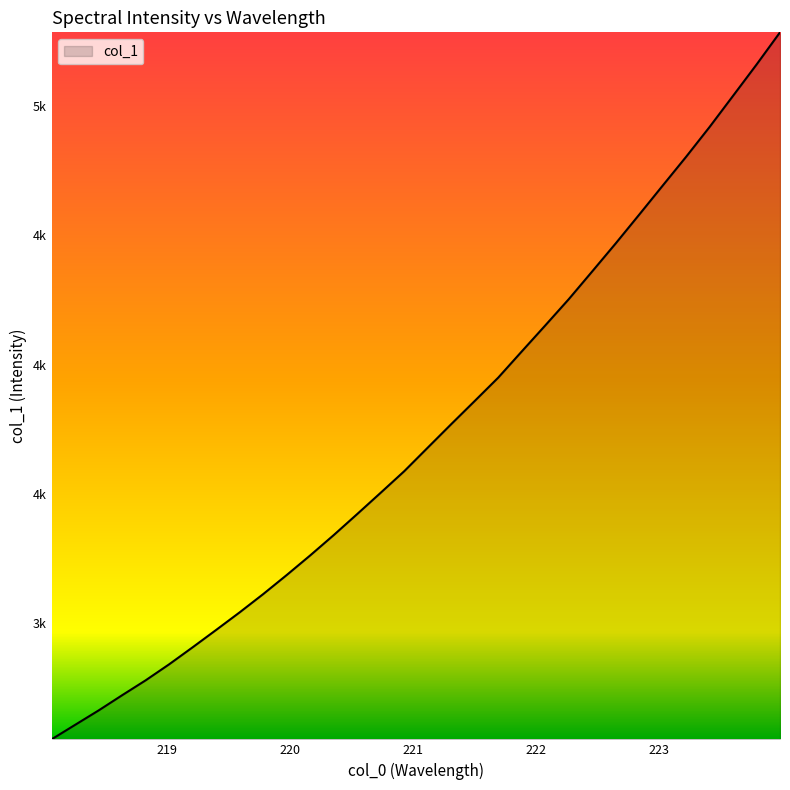

Is this an area chart (filled region under the line)?

Yes